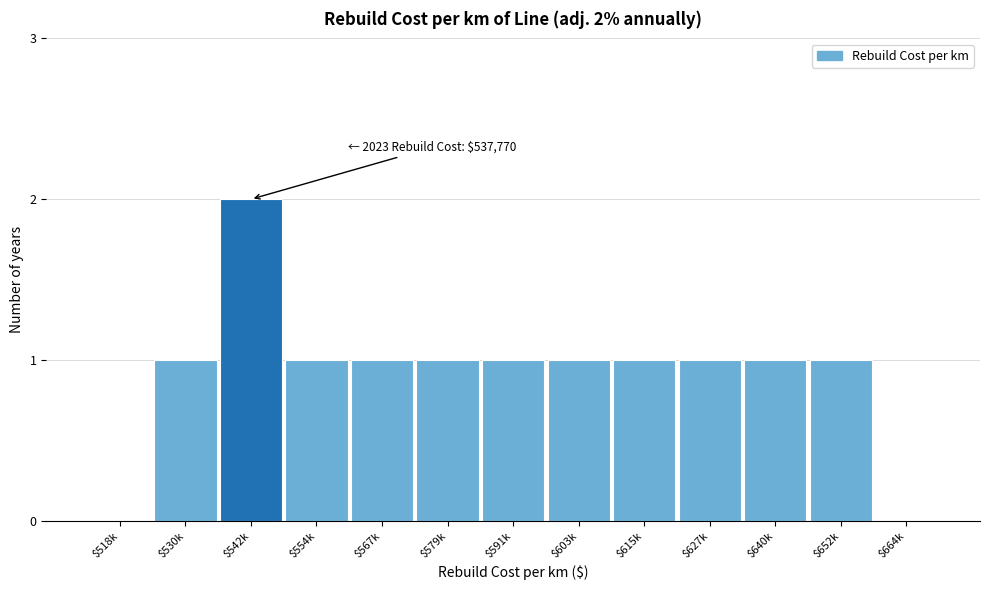

At which category does the chart reach its peak across all series?

$542k